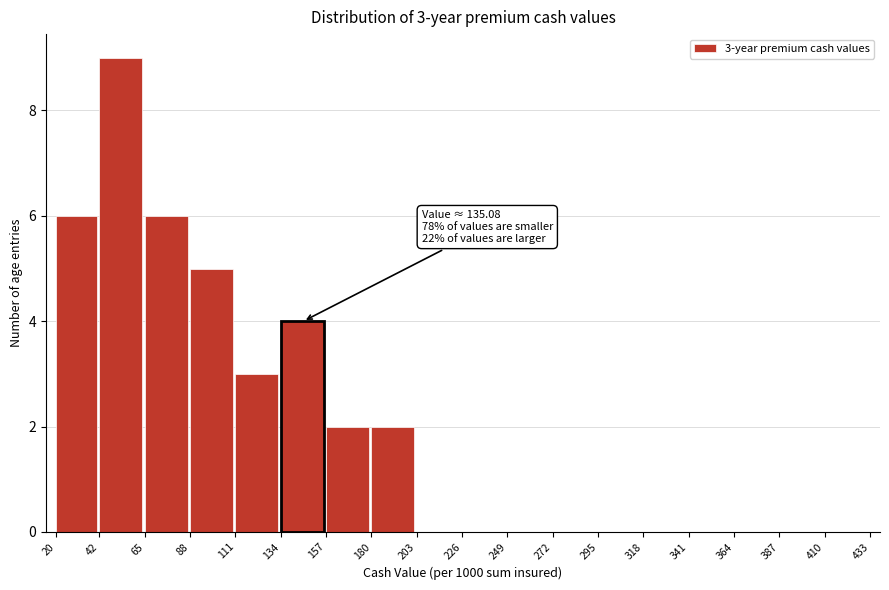

Over which range of the x-axis is the bar tallest?

42 to 65